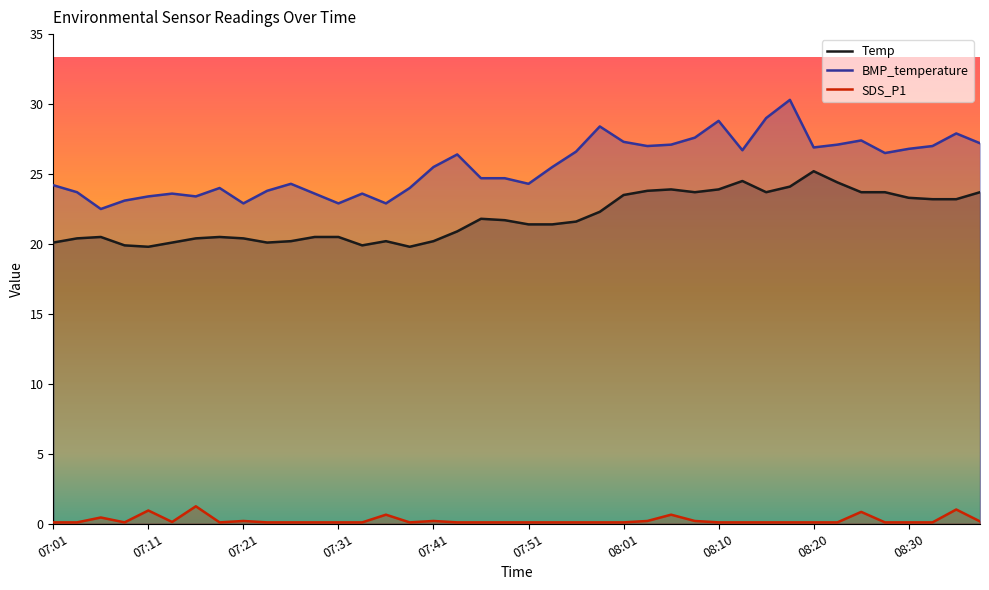

How many values in the Temp series exceed 21?

22